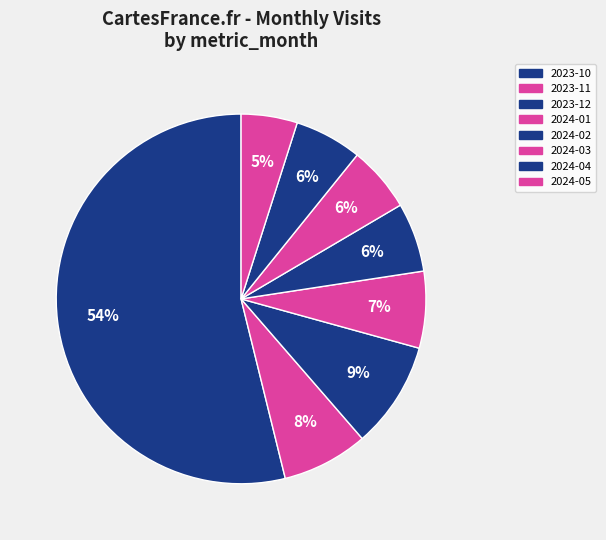

Which has a higher value, 2024-01 or 2024-03?

2024-01